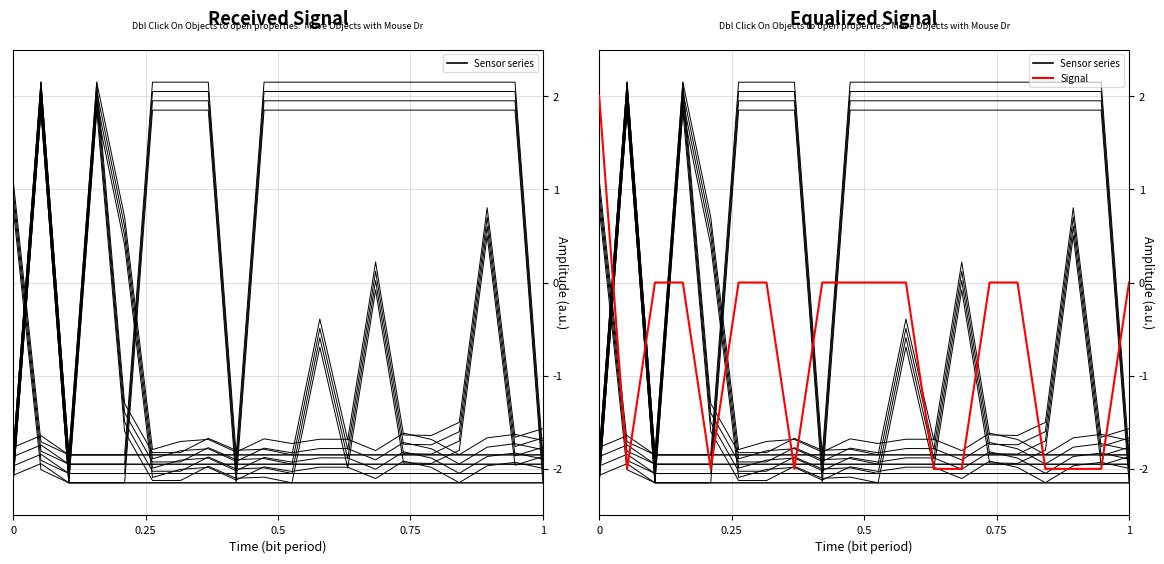

True or false: the data shows 0 at 0.75.

True